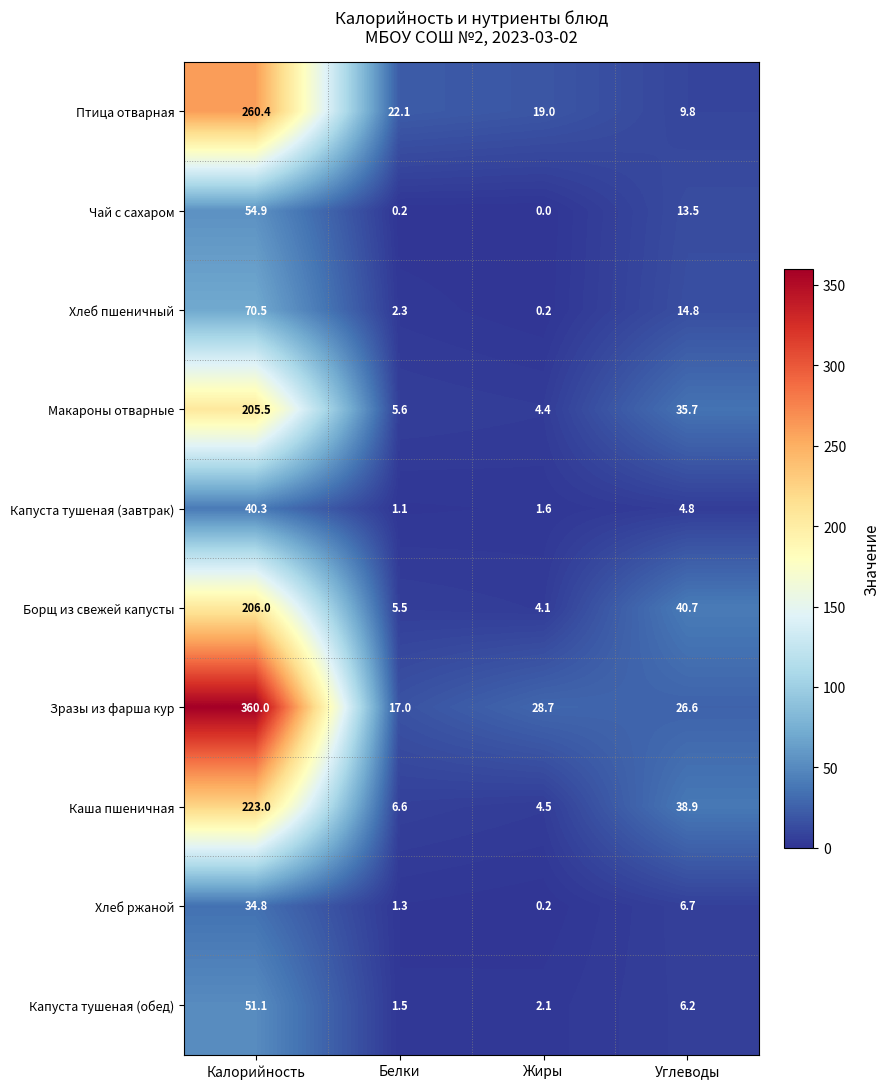

Which series has the largest total across all categories?

Зразы из фарша кур